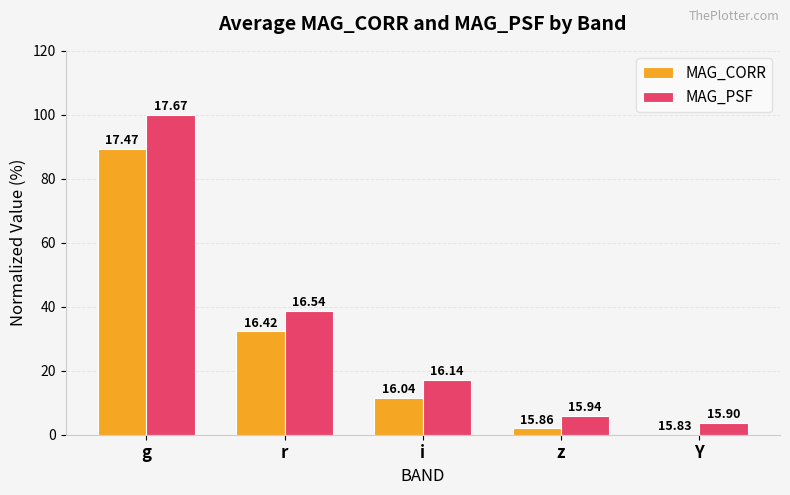

Rank the categories by MAG_CORR value from lowest to highest.

Y, z, i, r, g